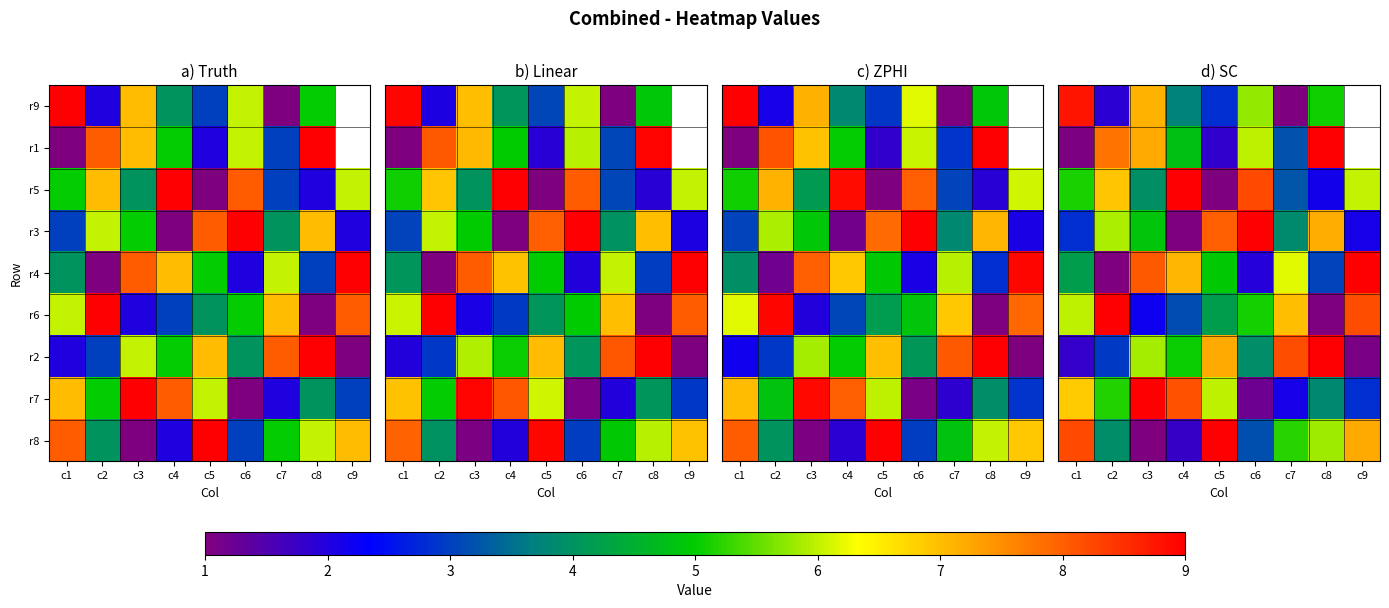

List the labels in order of row_5 value, smallest first.

c8, c3, c4, c5, c6, c1, c7, c9, c2